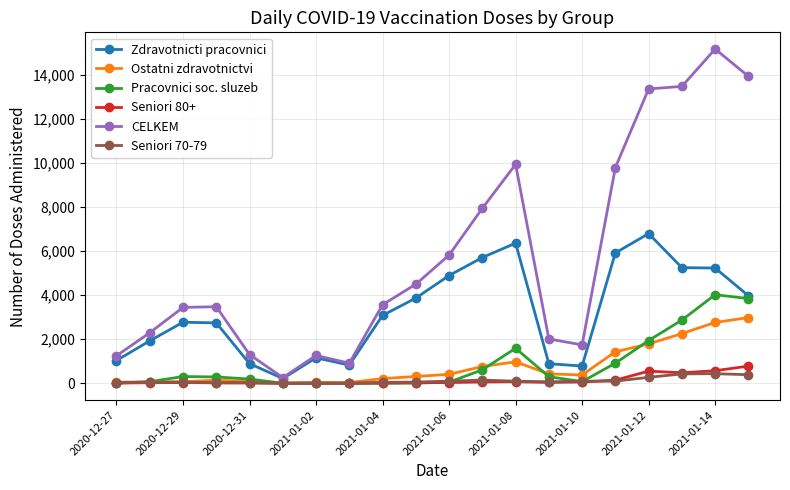

True or false: Zdravotnicti pracovnici has more than 1 points higher than both neighbors.

True